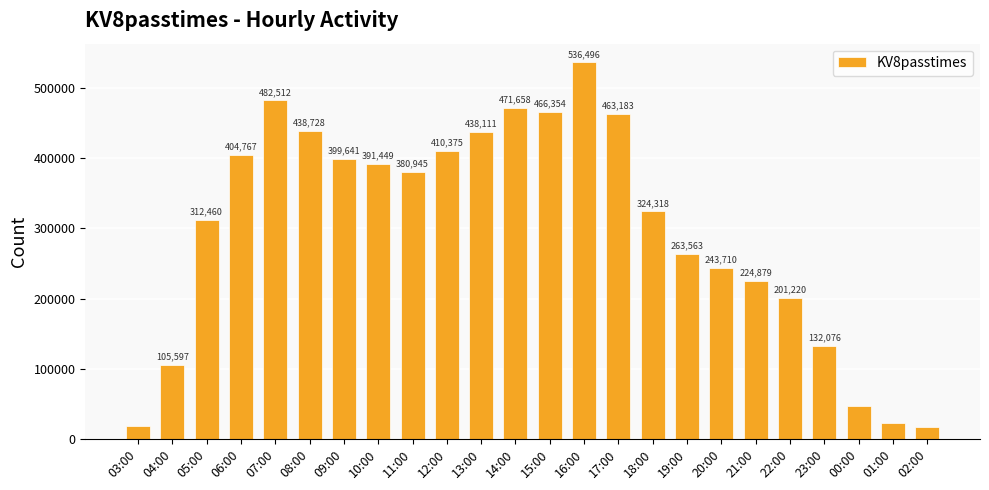

Does the chart contain stacked bars?

No